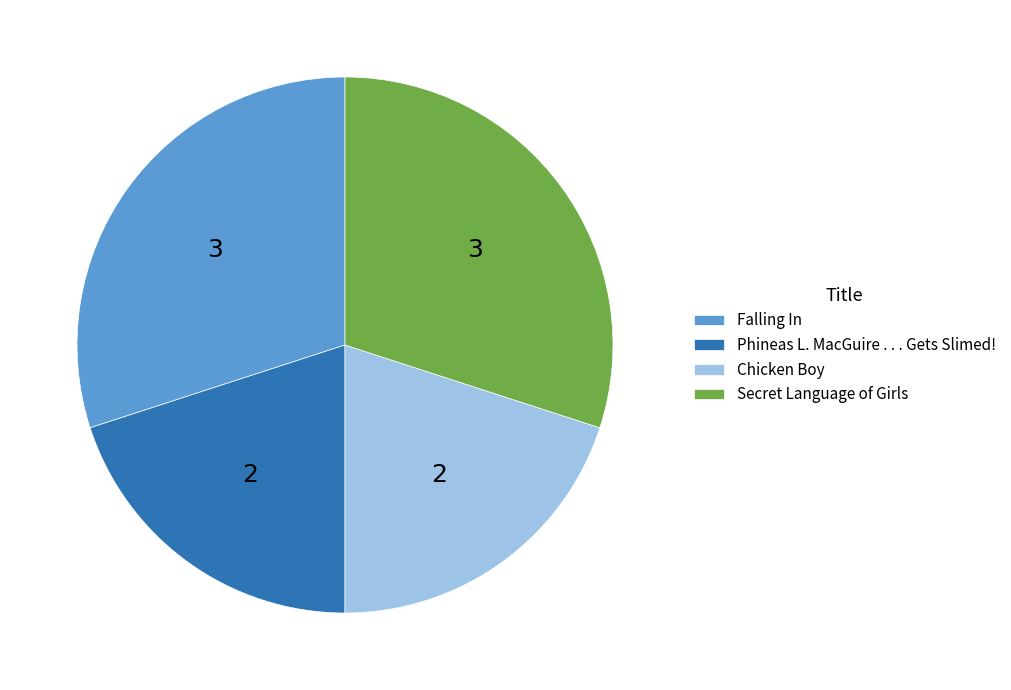

Between Phineas L. MacGuire . . . Gets Slimed! and Secret Language of Girls, which is larger?

Secret Language of Girls